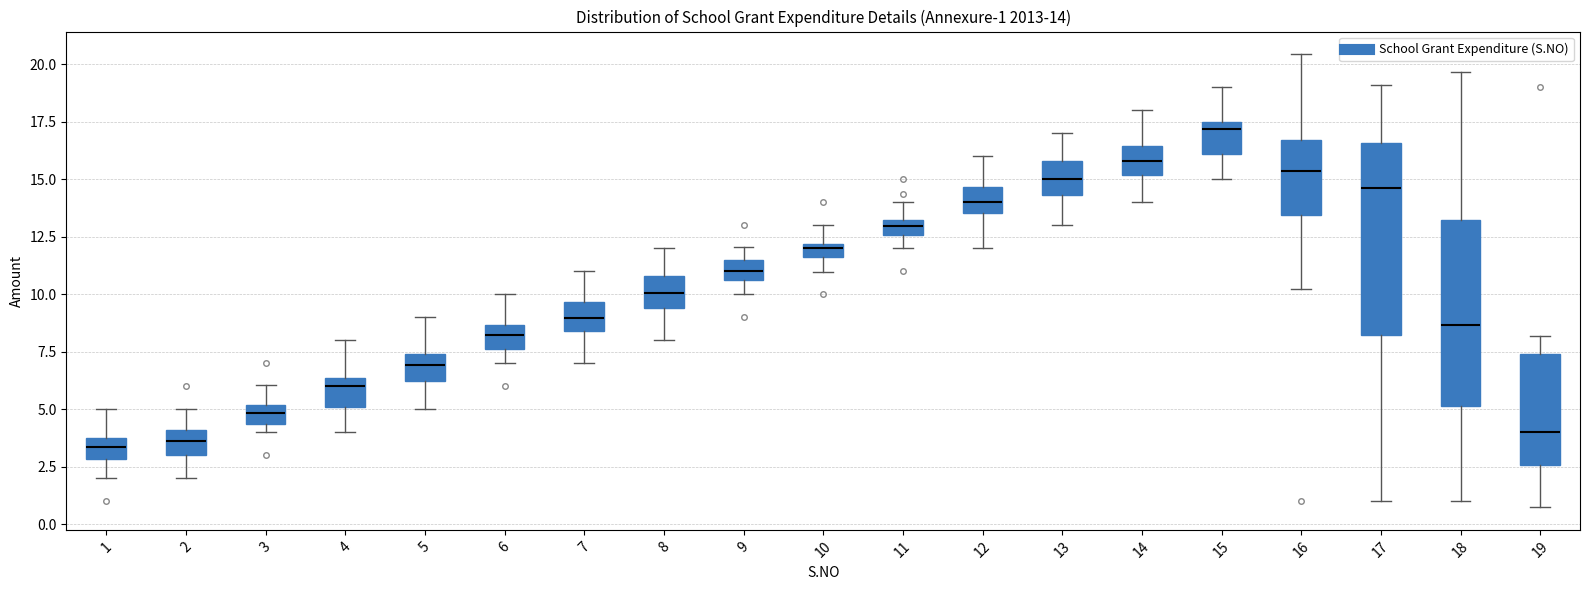

Which box has the highest median line?

15